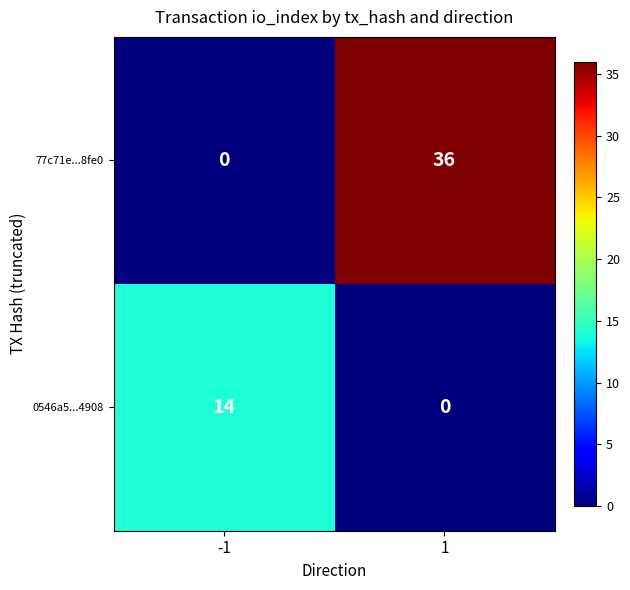

Count the number of data series in this chart.

2